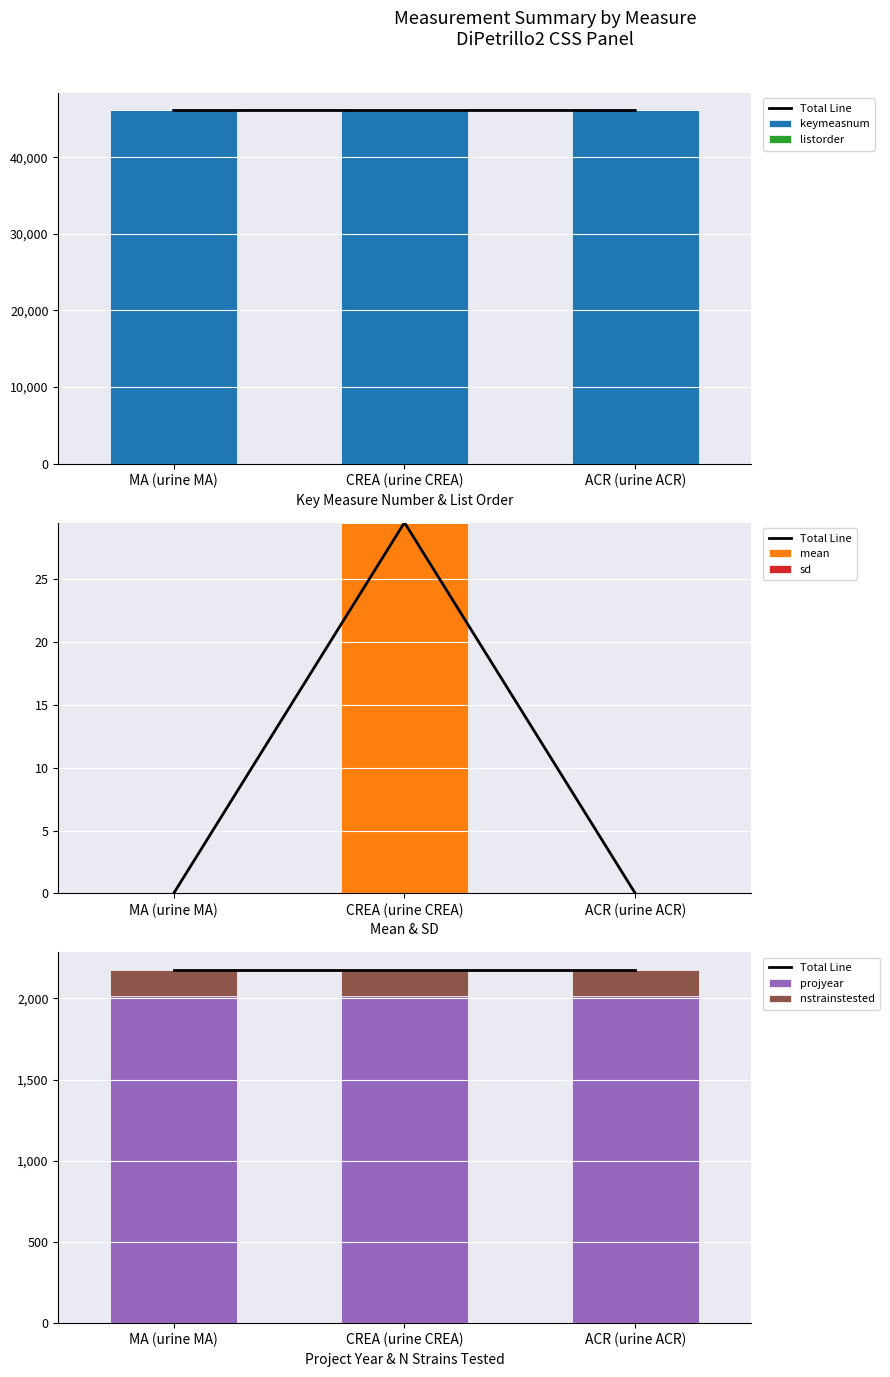

What is the minimum value for projyear?

2012